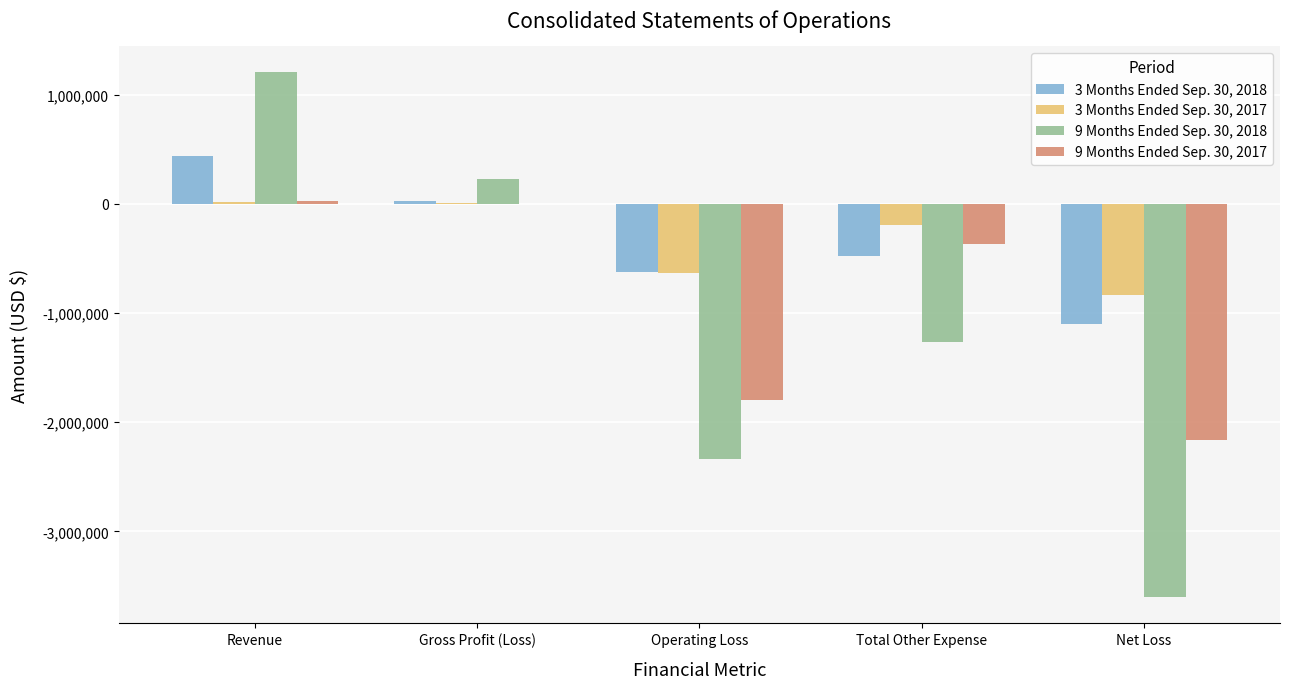

What is the sum of the 3 Months Ended Sep. 30, 2017 values at Total Other Expense and Operating Loss?

-832469